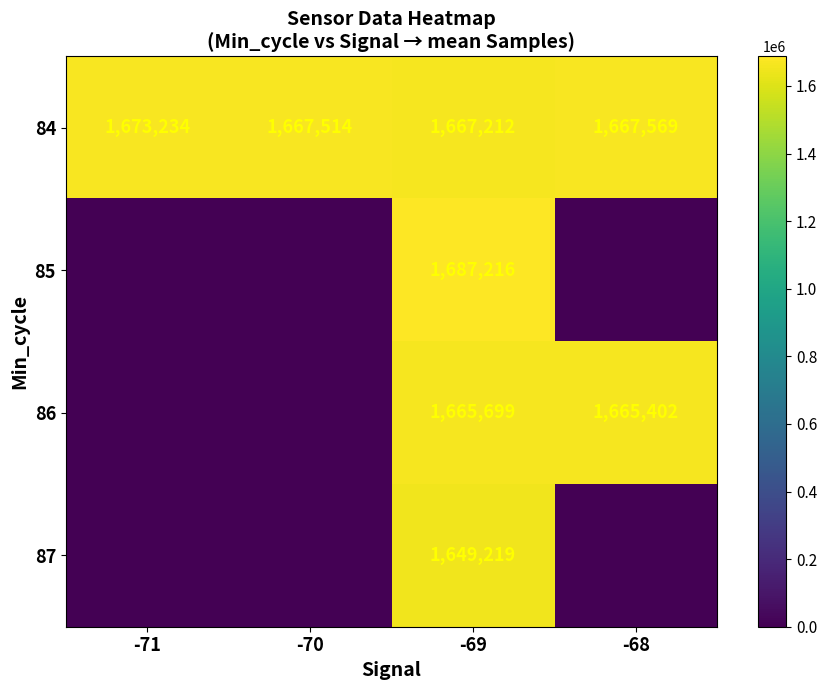

What is the total value across all series at -68?

3332971.8